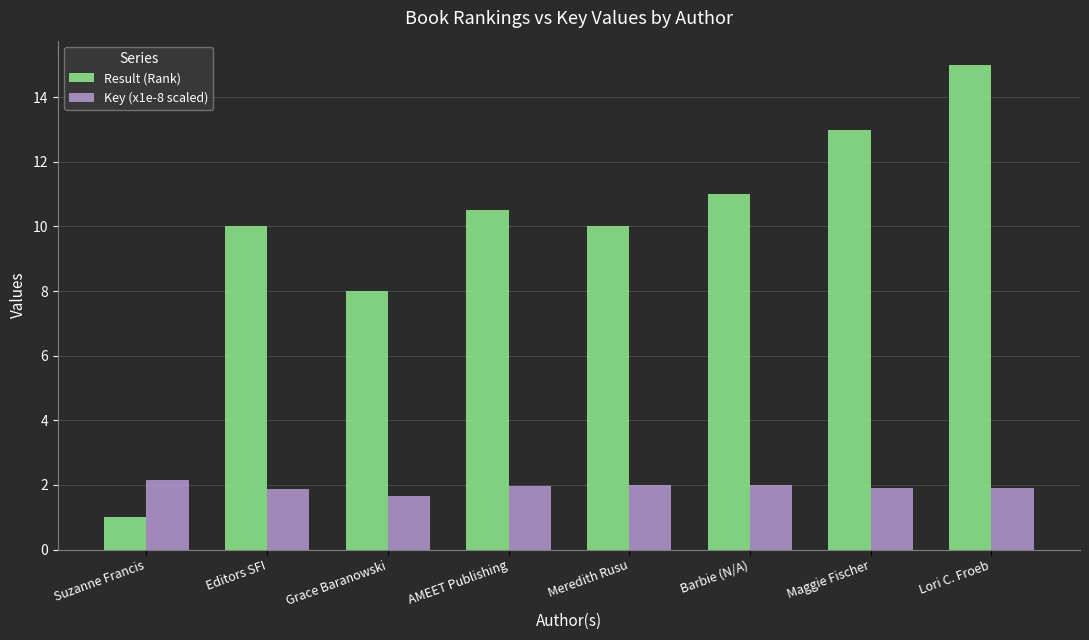

At which category does the chart reach its minimum across all series?

Suzanne Francis